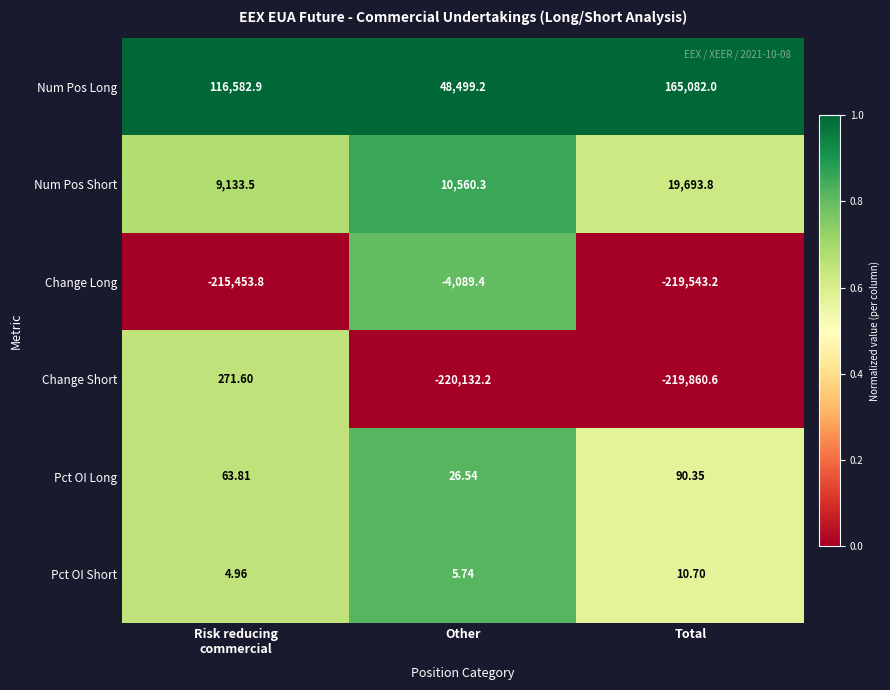

Which series has the largest total across all categories?

Num Pos Long